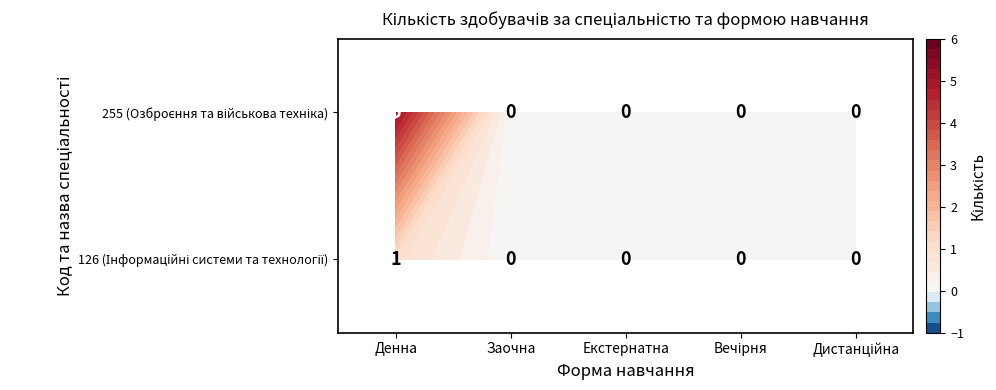

Reading left to right, extract all data points from this chart.

126: Денна=1	Заочна=0	Екстернатна=0	Вечірня=0	Дистанційна=0
255: Денна=5	Заочна=0	Екстернатна=0	Вечірня=0	Дистанційна=0